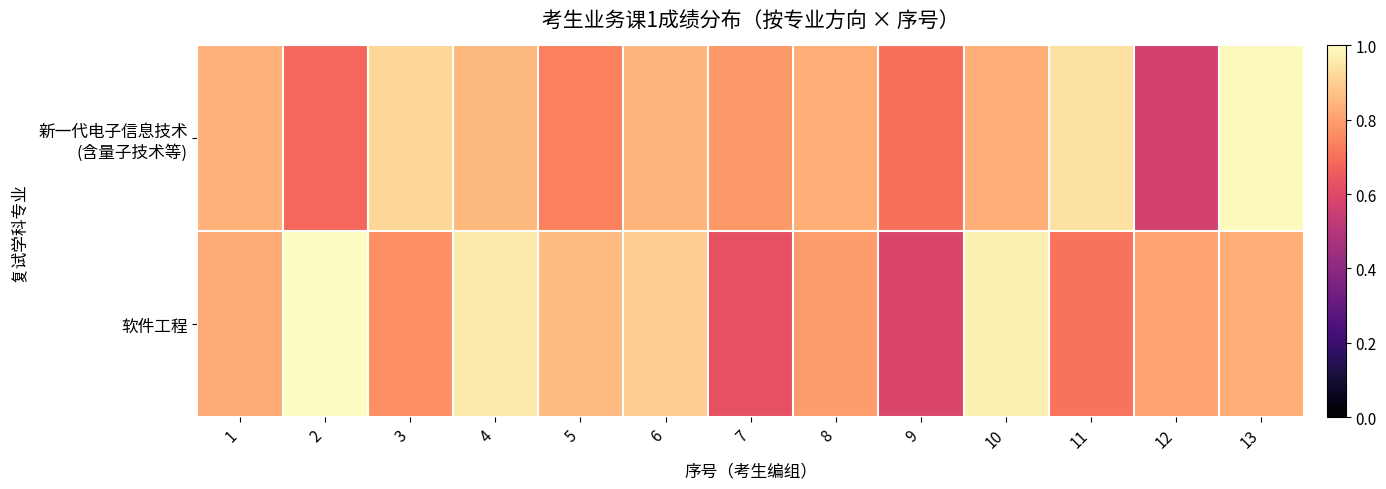

Which series has the largest range (max minus min)?

新一代电子信息技术 (含量子技术等)